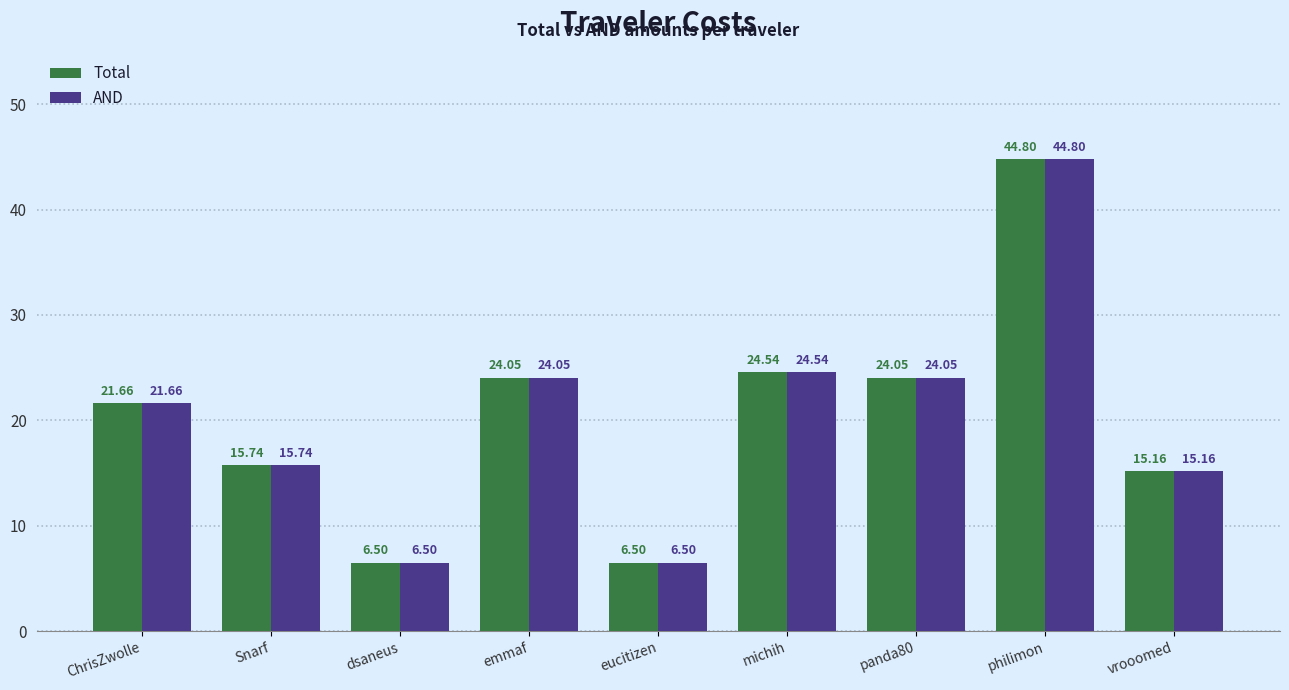

What position from the right is philimon?

2